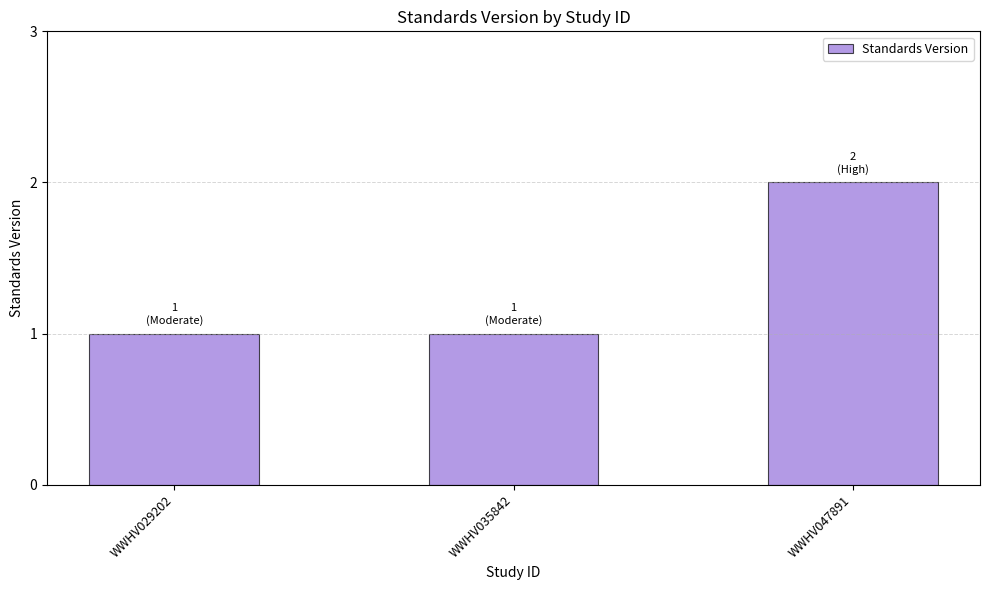

Which category has the highest value across all series?

WWHV047891